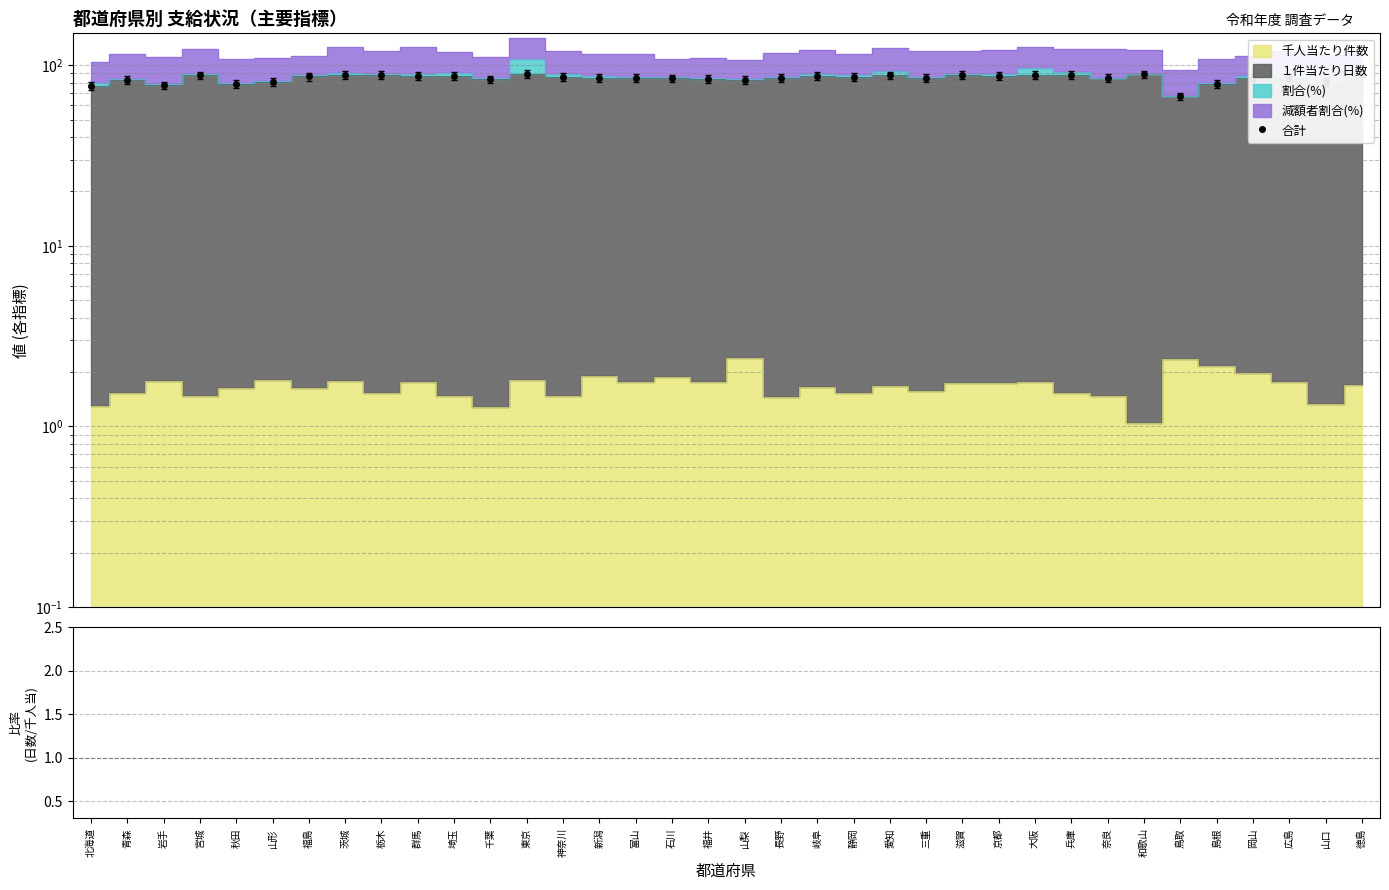

What is the value of the 2nd point from the left?

83.2